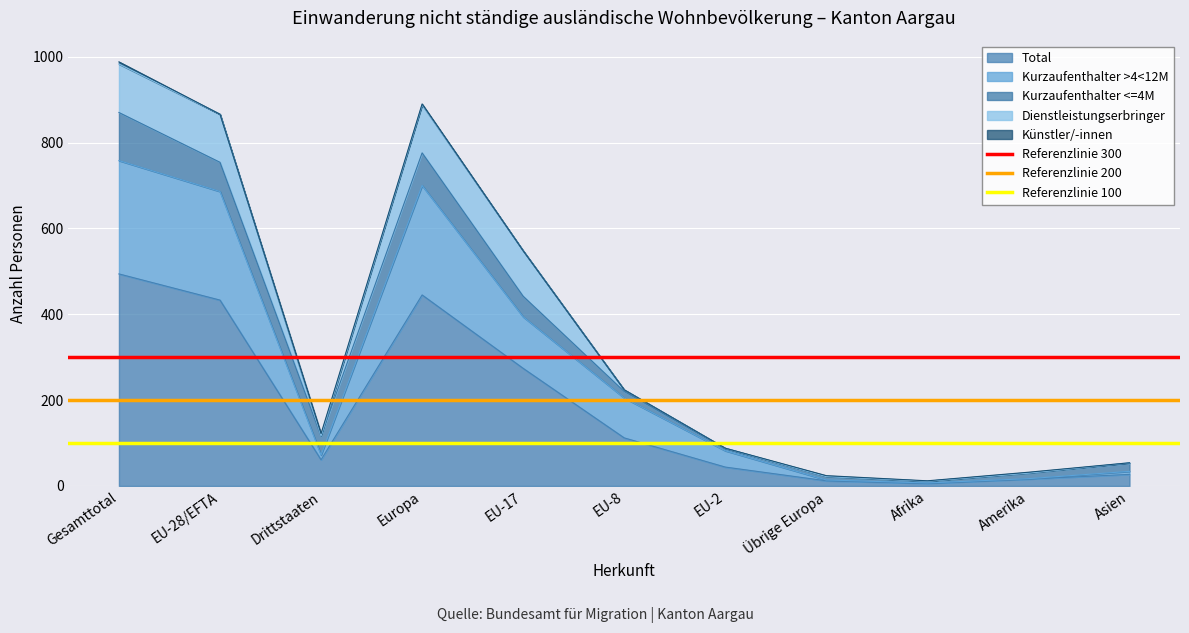

Where is Total nearest to the value 250?

EU-17